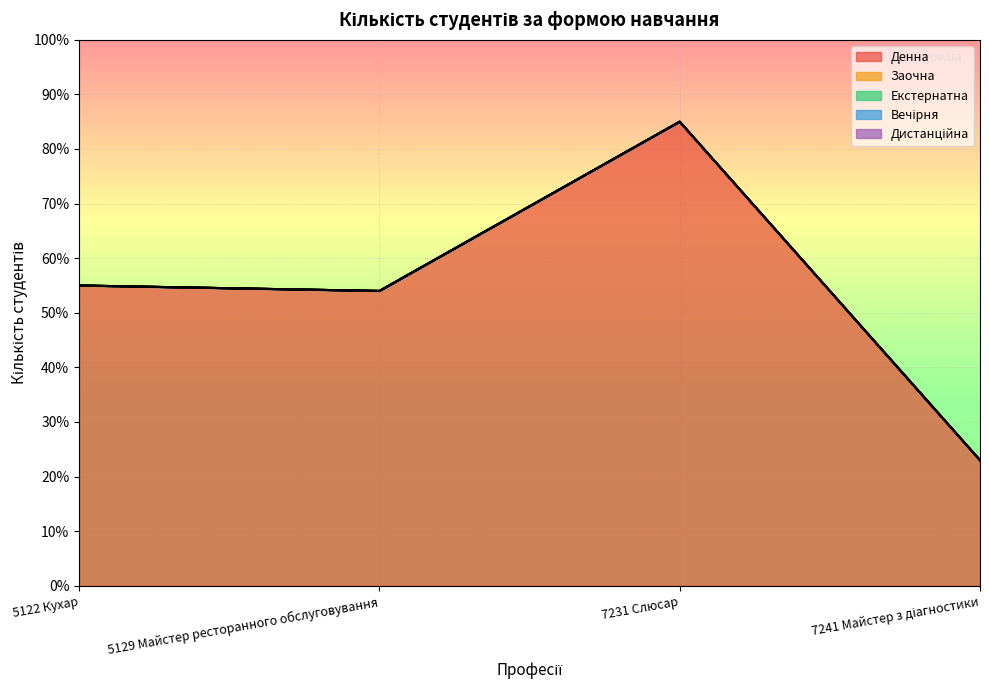

True or false: Заочна has a value of 0 at 7241 Майстер з діагностики.

True